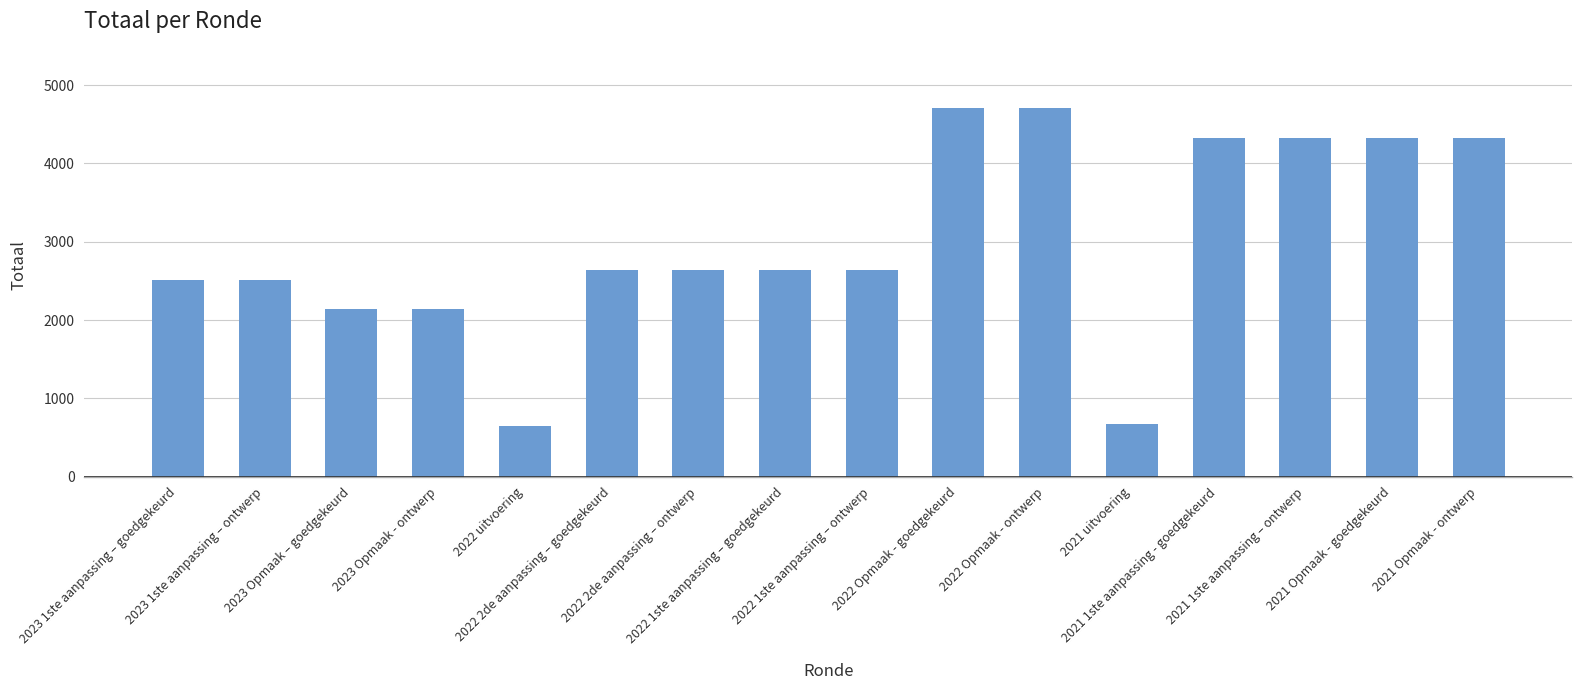

What is the ratio of the value at 2023 Opmaak - ontwerp to the value at 2022 2de aanpassing – goedgekeurd?

0.8